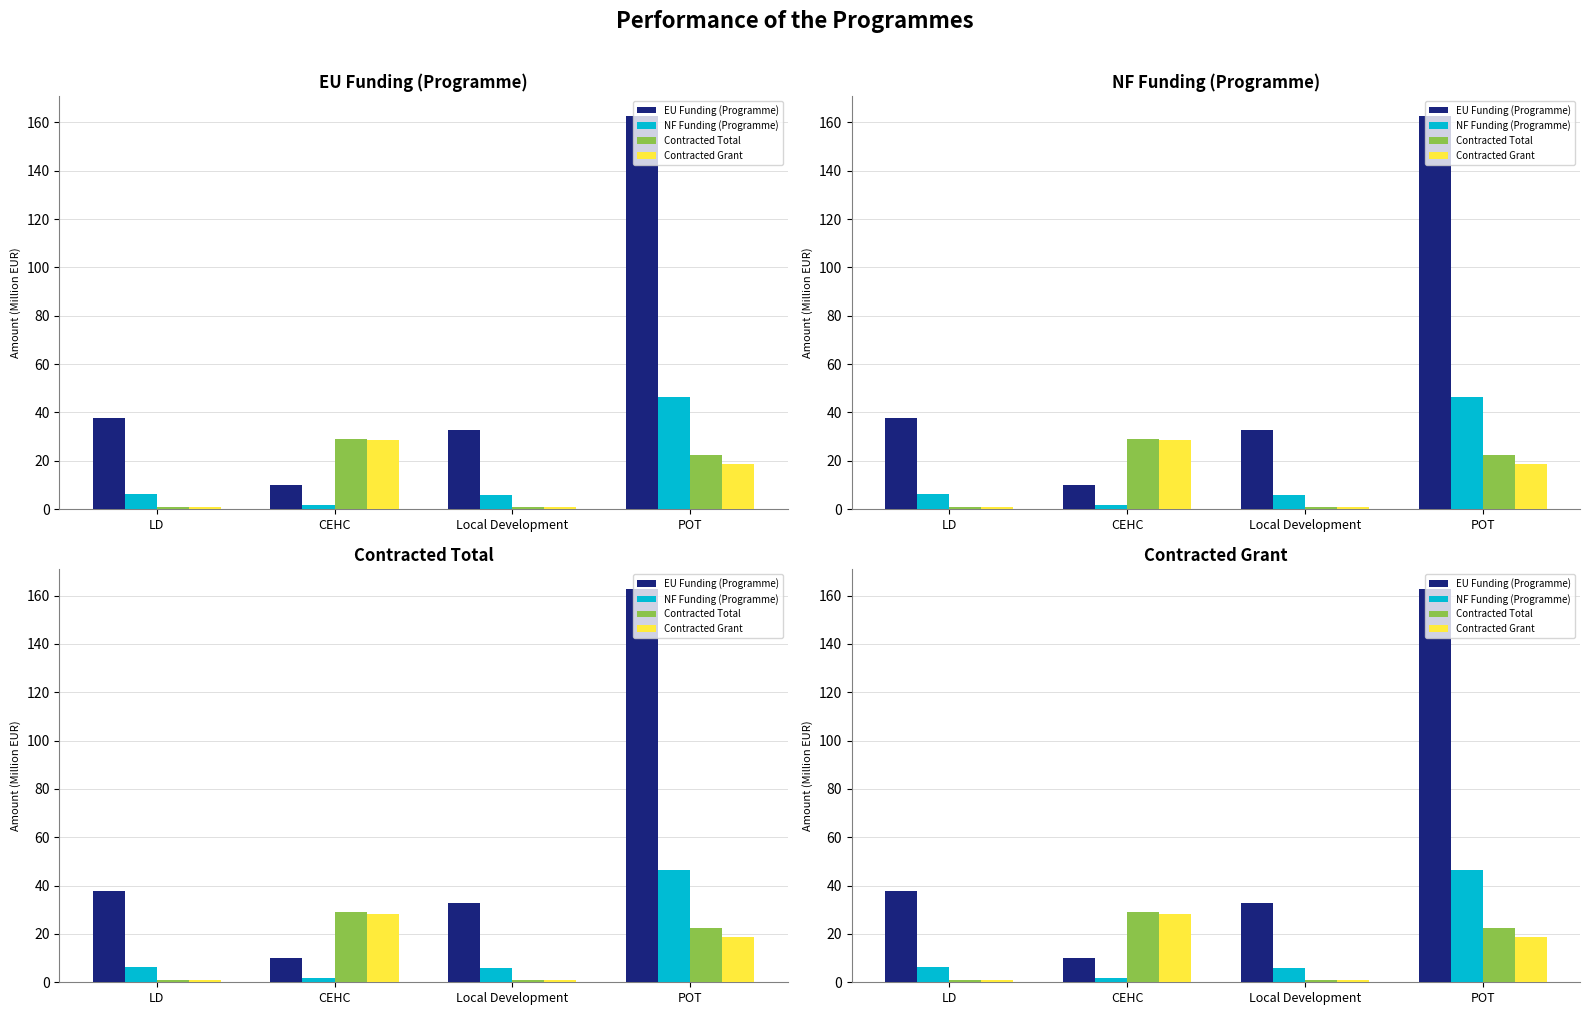

What is the difference between the NF Funding (Programme) values at Local Development and LD?

0.5